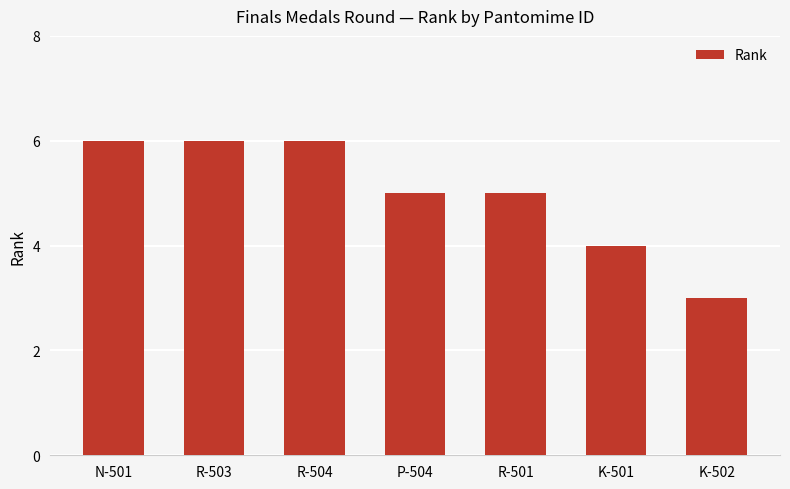

At which label is the value closest to 4?

K-501